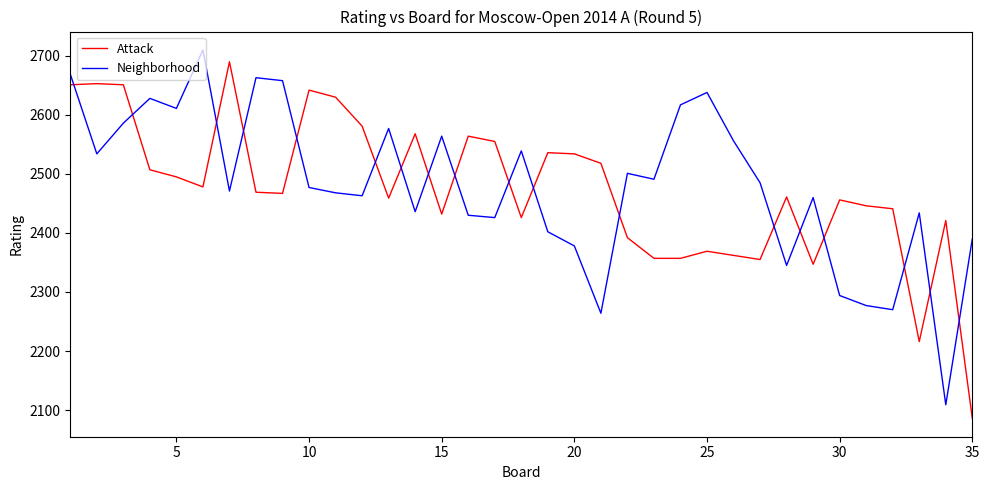

How many interior local valleys does the Neighborhood series have?

11